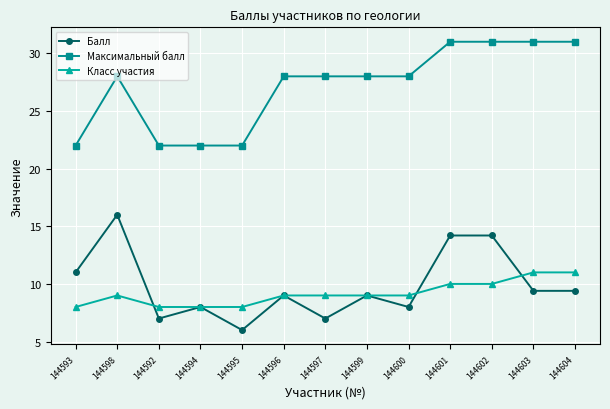

Where is the first local maximum for Класс участия?

144598